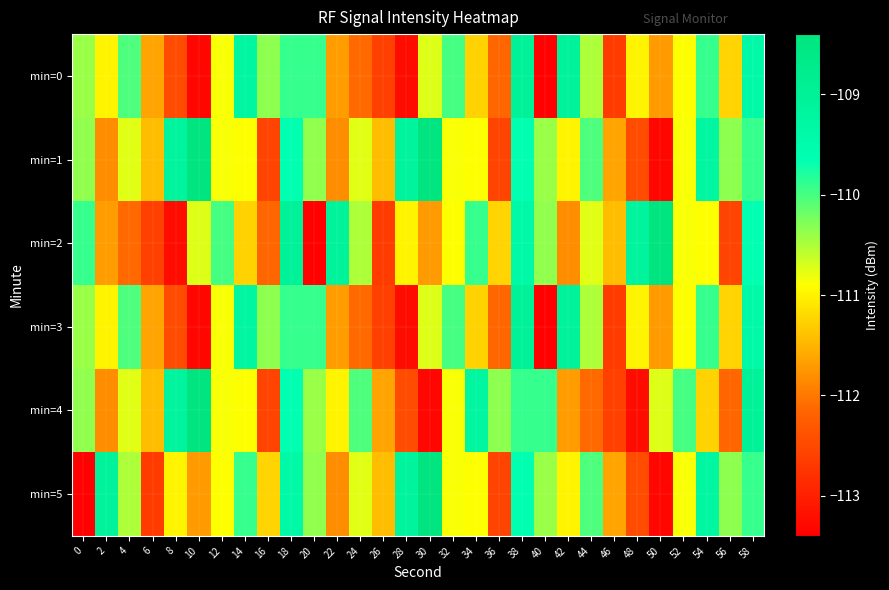

At which category is the sum across all series the highest?

38